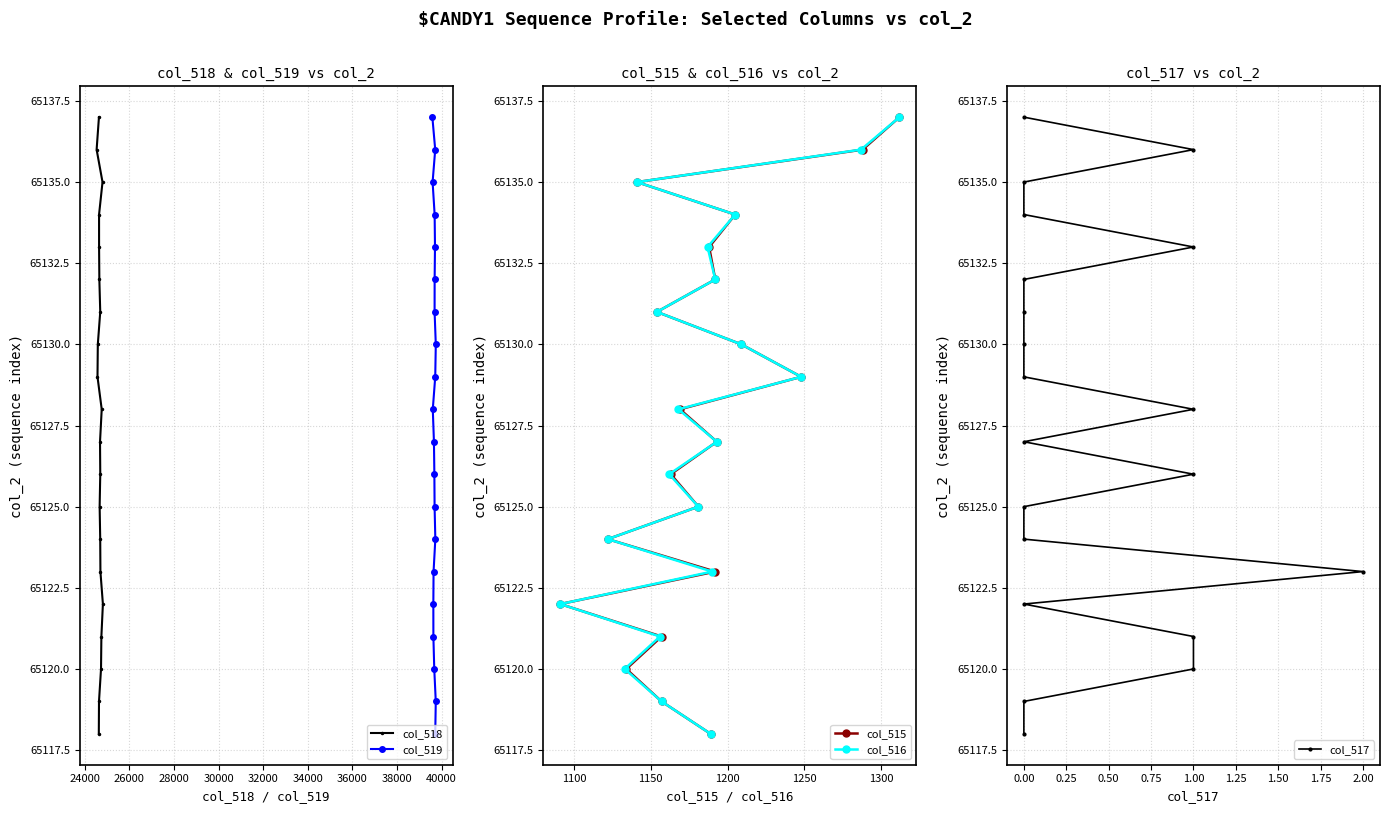

What is the value of the col_518 point at the 9th from the left?

65132